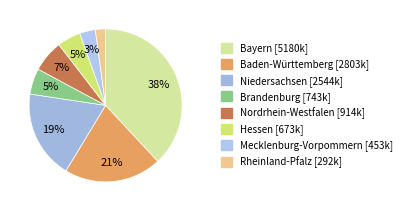

Is it true that Nordrhein-Westfalen is 7% of the pie?

True